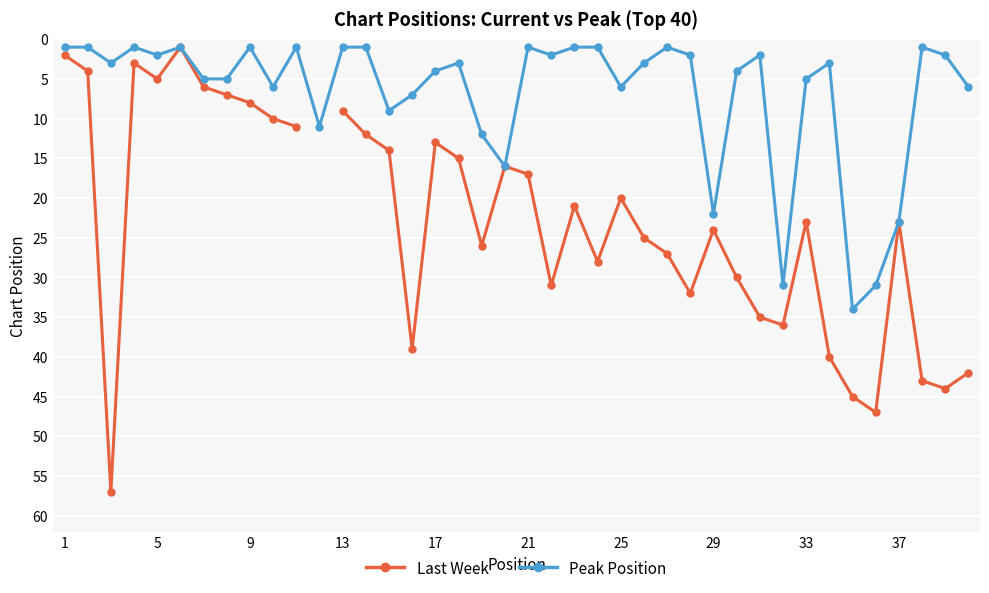

What is the value of the Peak Position point at the 7th from the left?

5.0